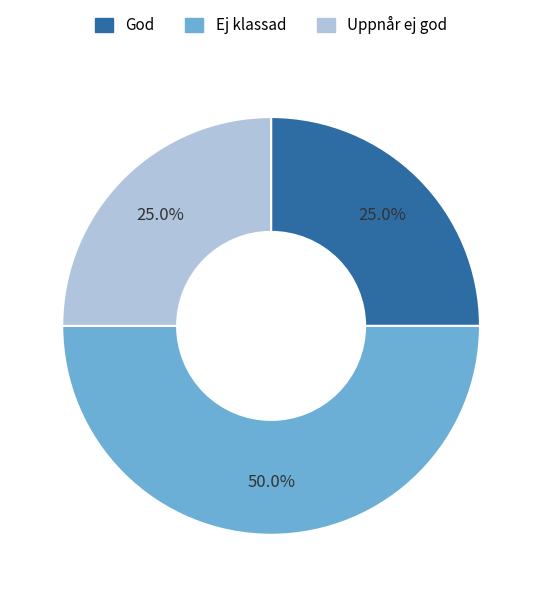

To the nearest percent, what is the difference between the Ej klassad and God slice percentages?

25%